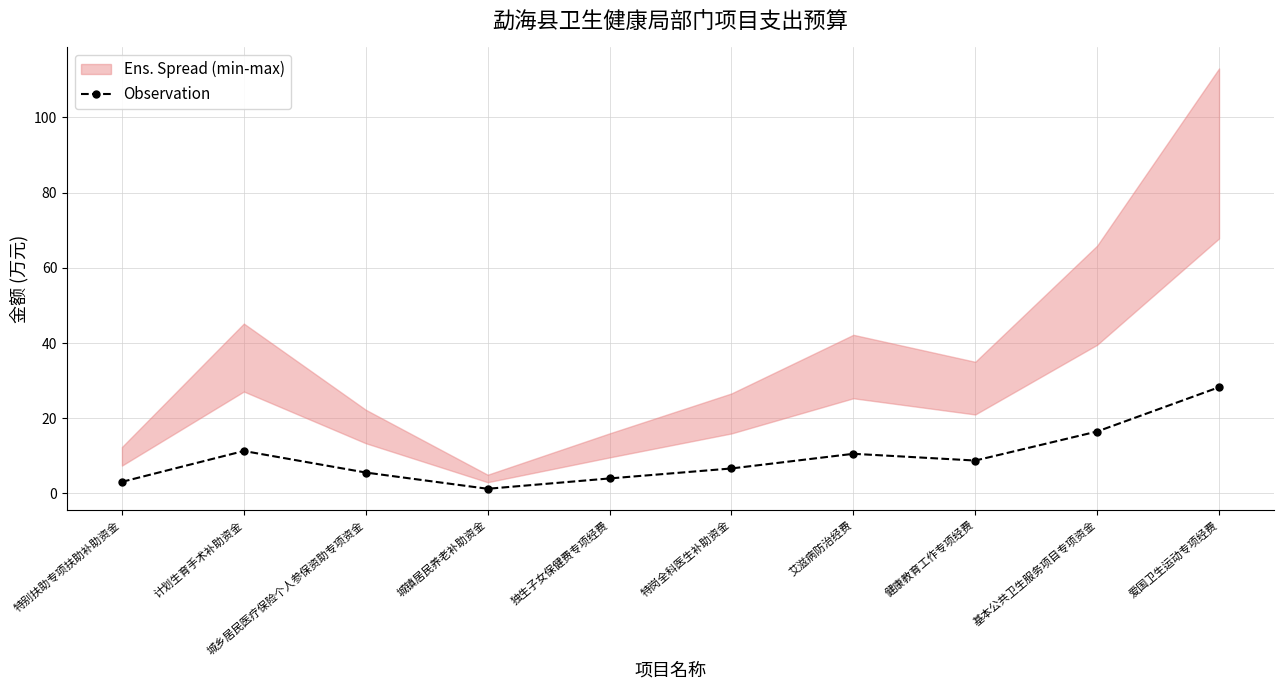

Is it true that the value at 基本公共卫生服务项目专项资金 is 16.5?

True